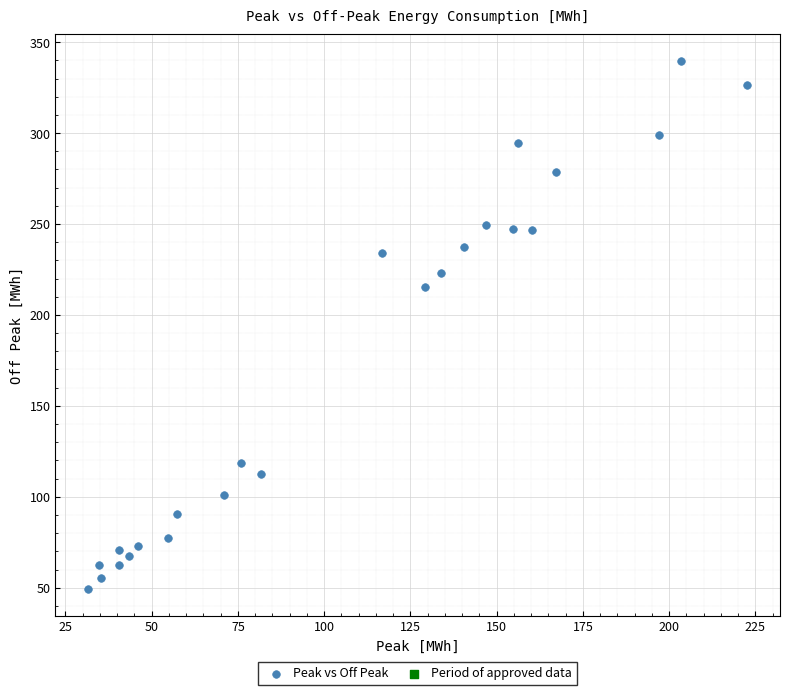

What is the range of Y values (max minus min)?

290.6